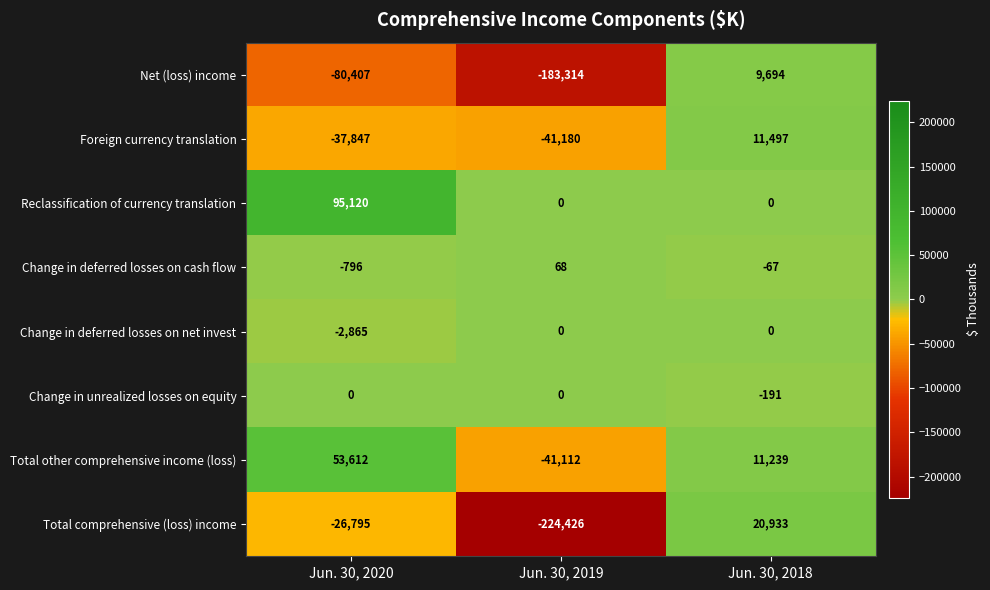

Reading left to right, transcribe all the data shown in this chart.

Net (loss) income: -80407	-183314	9694
Foreign currency translation: -37847	-41180	11497
Reclassification of currency translation: 95120	0	0
Change in deferred losses on cash flow: -796	68	-67
Change in deferred losses on net invest: -2865	0	0
Change in unrealized losses on equity: 0	0	-191
Total other comprehensive income (loss): 53612	-41112	11239
Total comprehensive (loss) income: -26795	-224426	20933